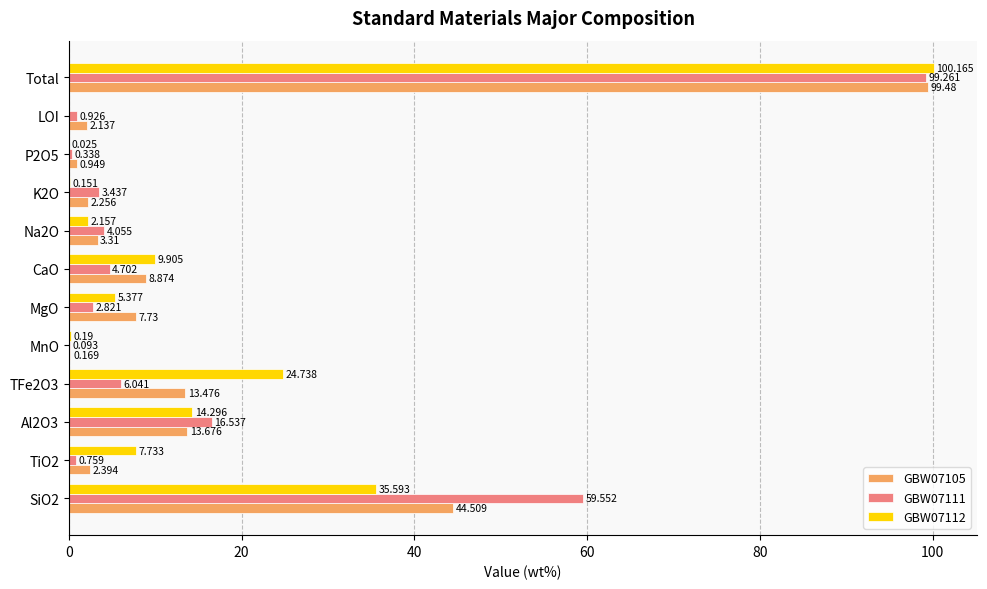

Is the value of GBW07112 at MgO greater than the value of GBW07111 at K2O?

Yes